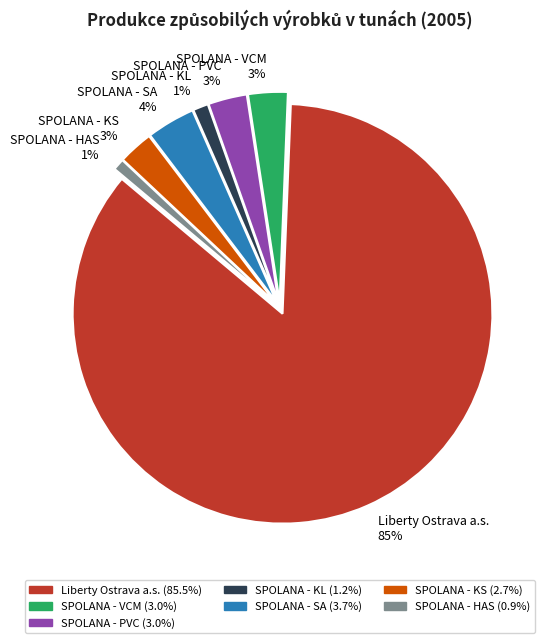

Is it true that SPOLANA - VCM 3% is 3% of the pie?

True